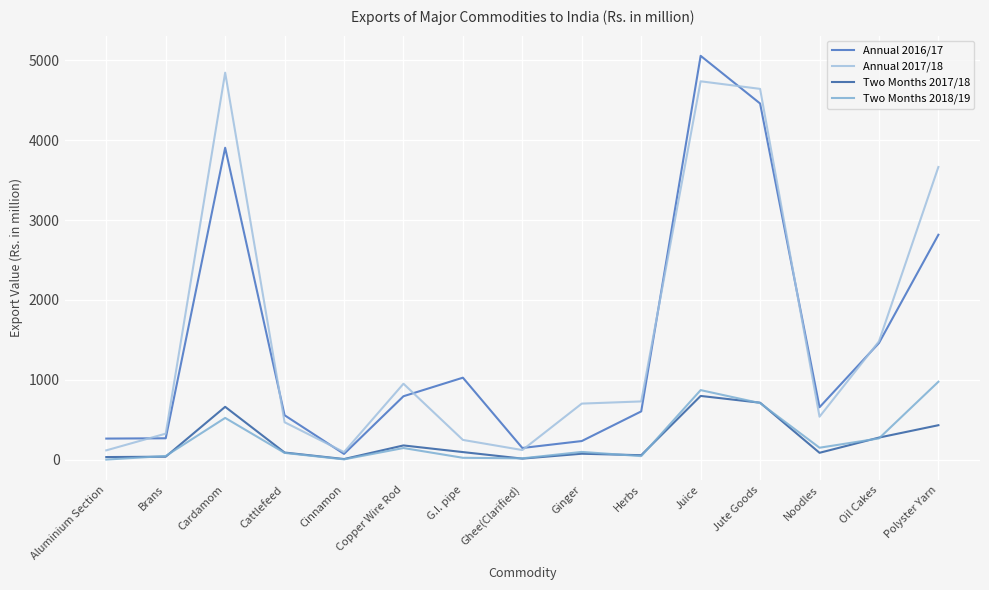

Which series changed the most between Brans and Oil Cakes?

Annual 2016/17